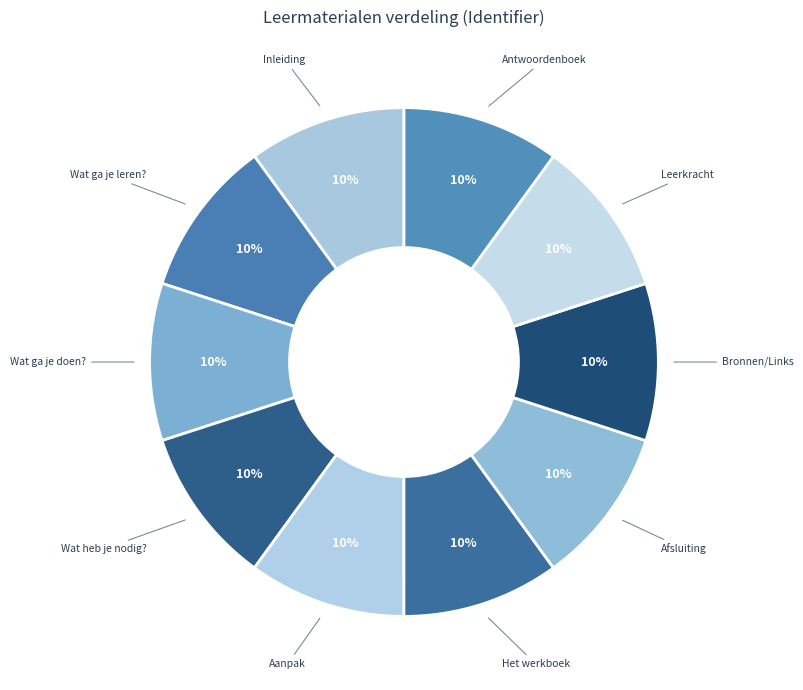

What is the ratio of the value at Wat heb je nodig? to the value at Afsluiting?

1.0